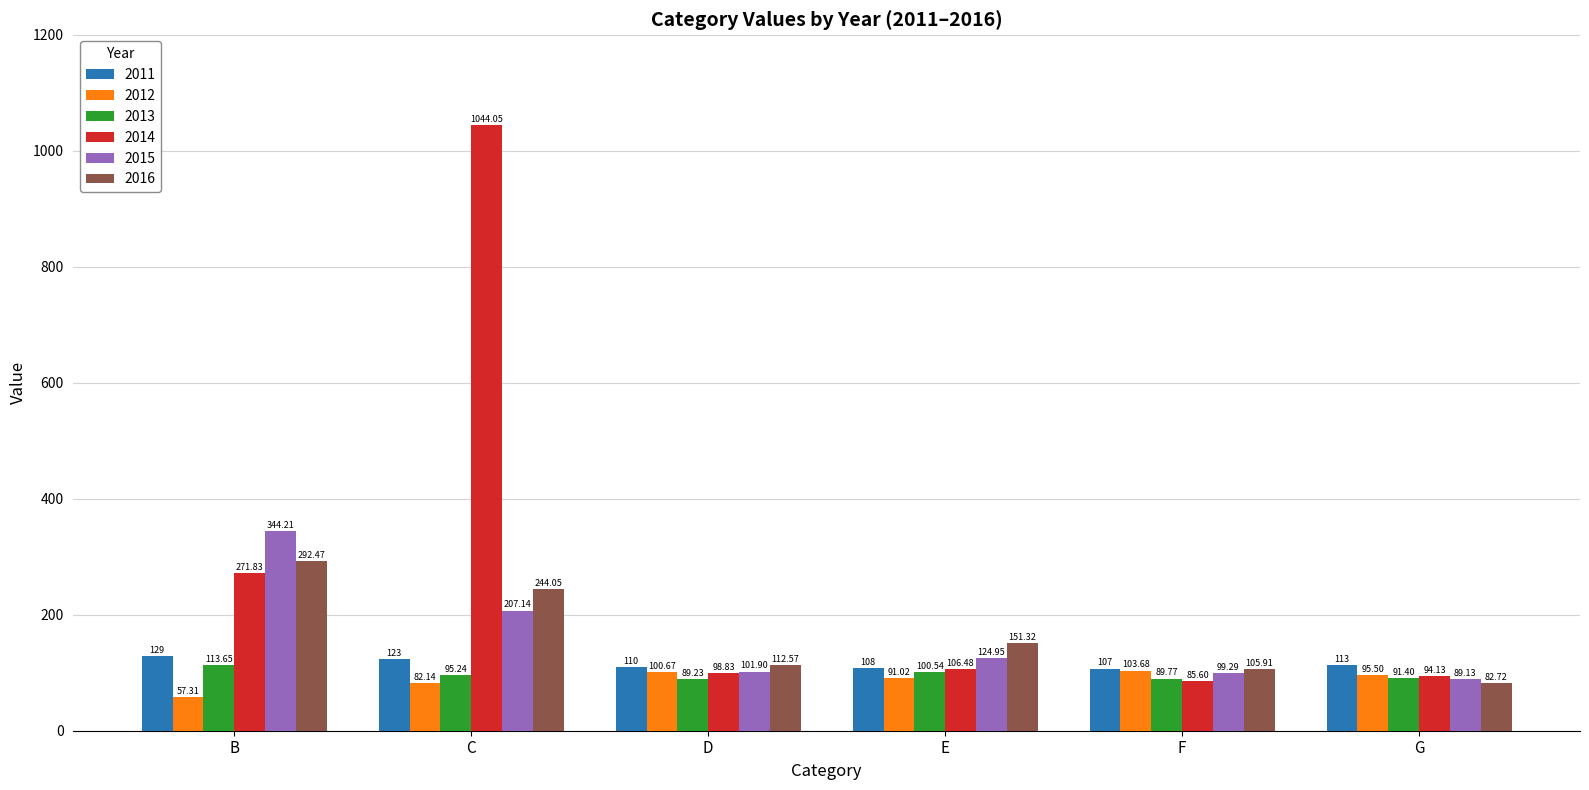

How many data points in 2013 are less than 95?

3